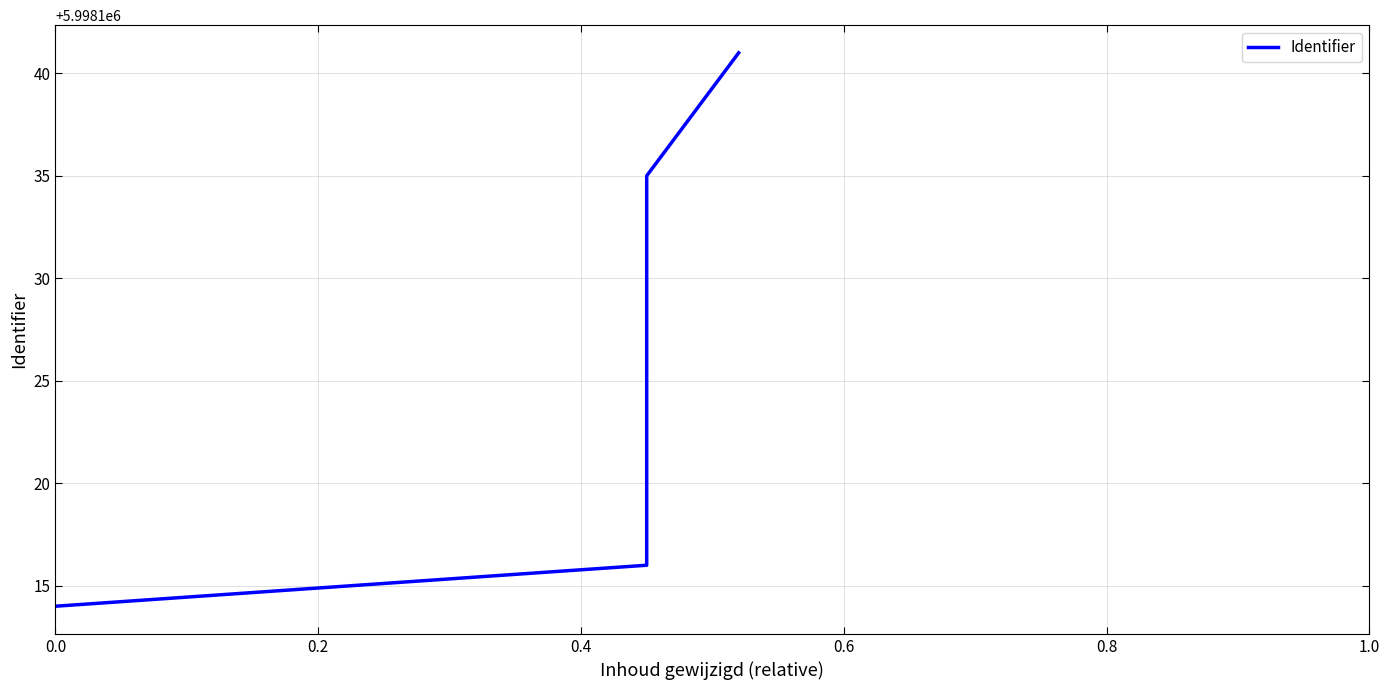

At which label is the value closest to 5998127?

0.4